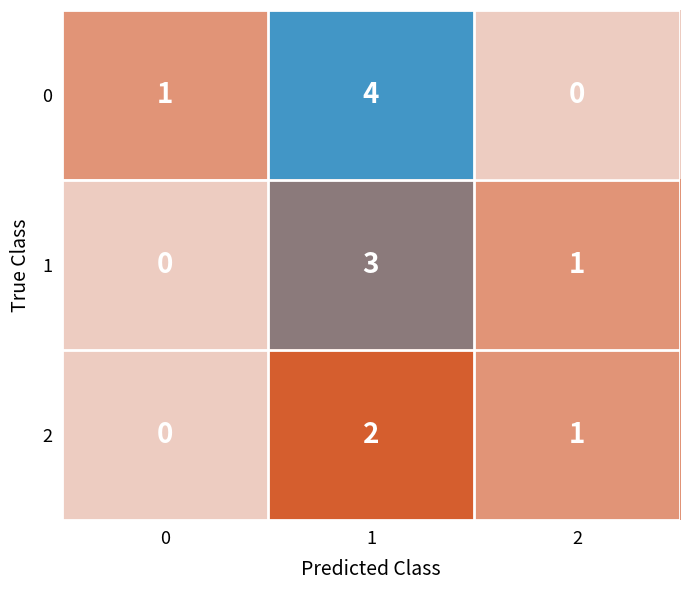

How many 2 values are between 0 and 2?

3